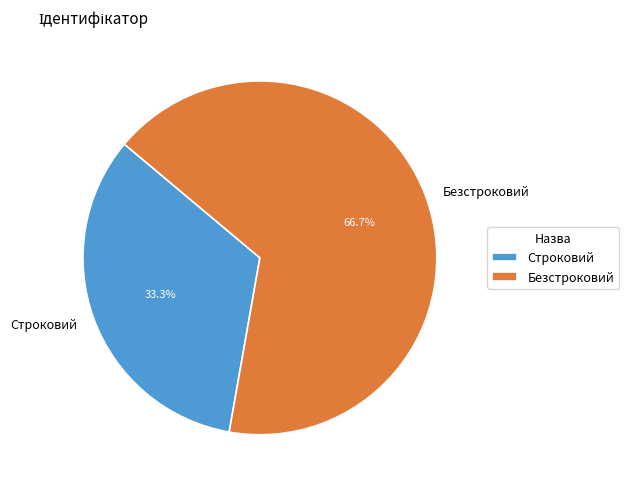

What is the largest slice in the pie chart?

Безстроковий